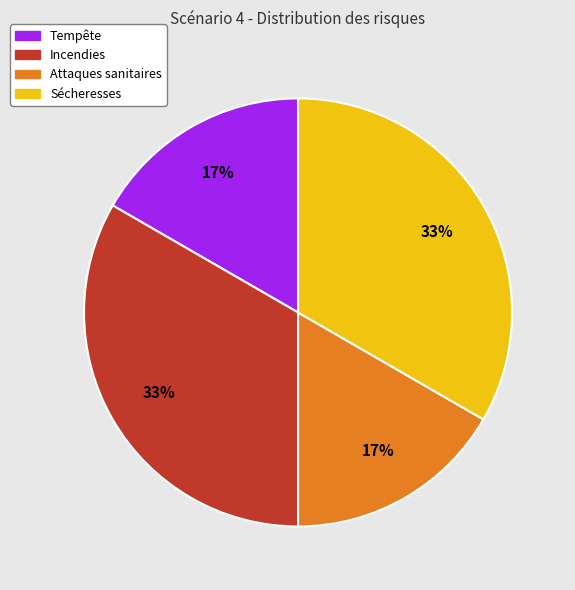

Does Tempête account for over 50% of the chart?

No